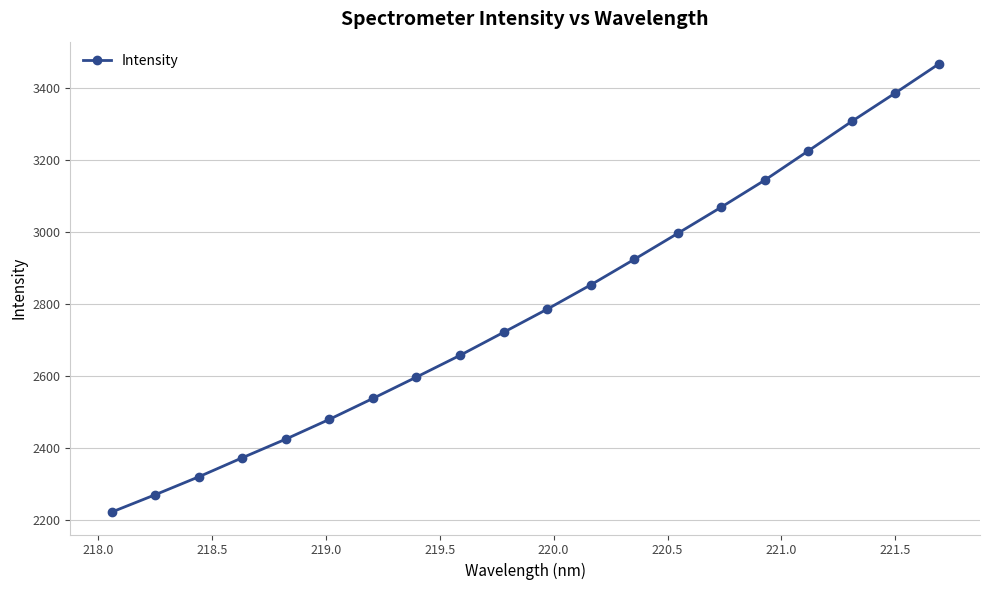

What is the value of the 19th point from the left?

3385.6